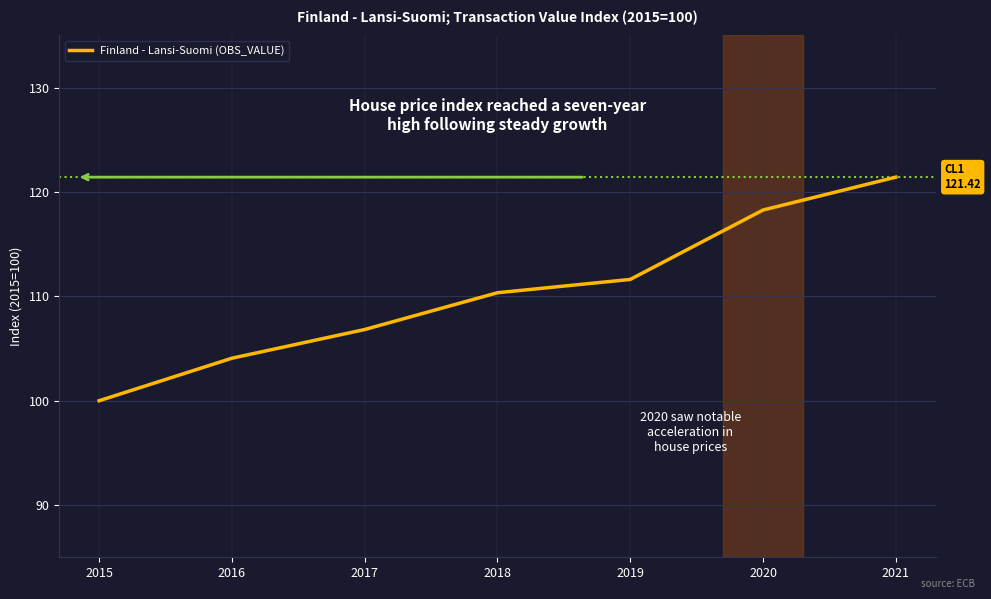

Is it true that the value at 2018 is 55.3?

False